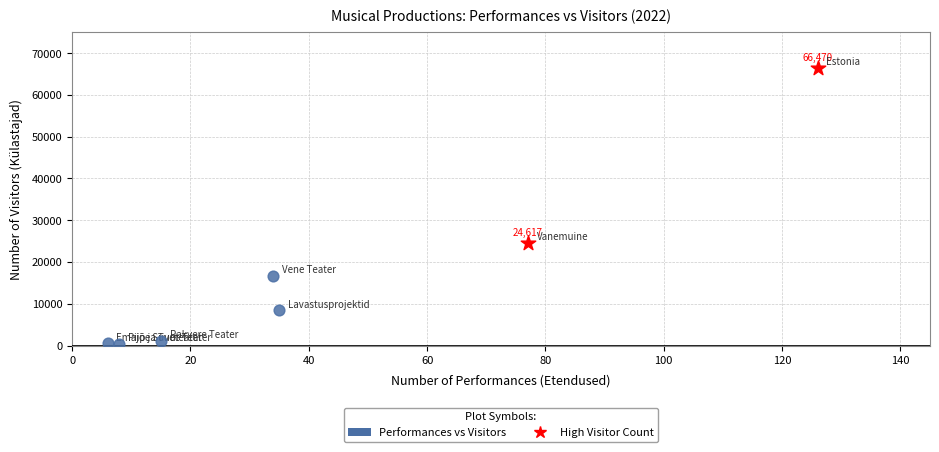

What are all the series names shown in the legend?

Performances vs Visitors, High Visitor Count